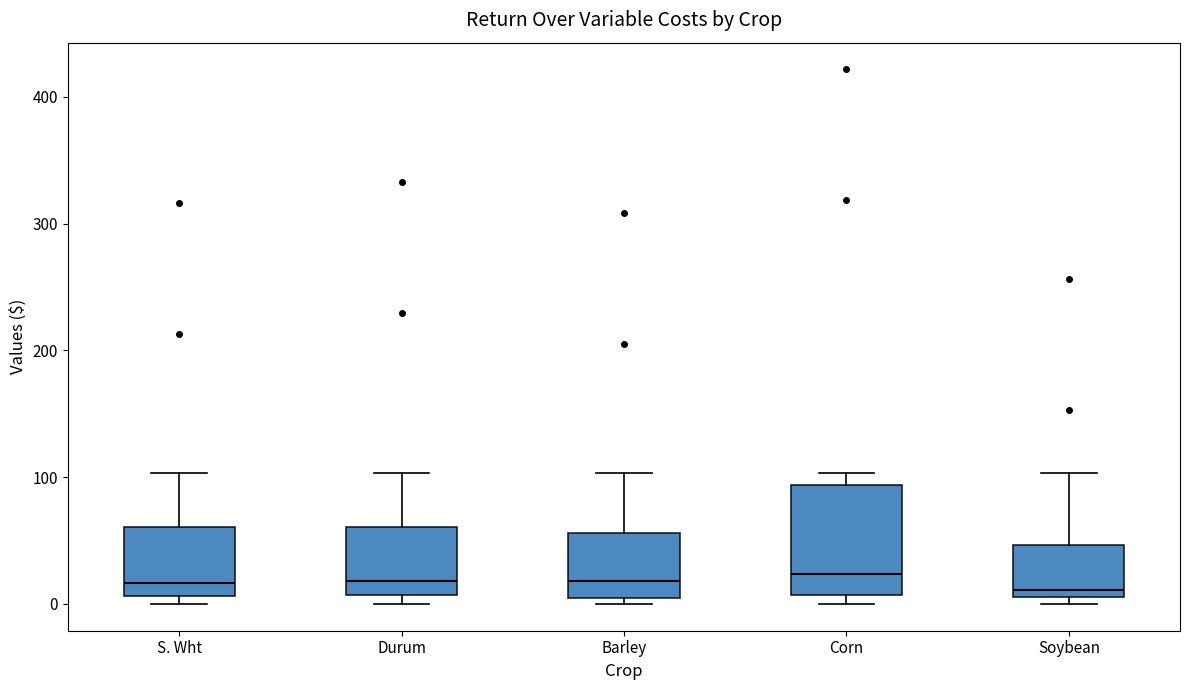

Where is the upper edge of the box for Corn on the y-axis? The values are not printed on the chart, so give them approximately, as read against the axis.

90